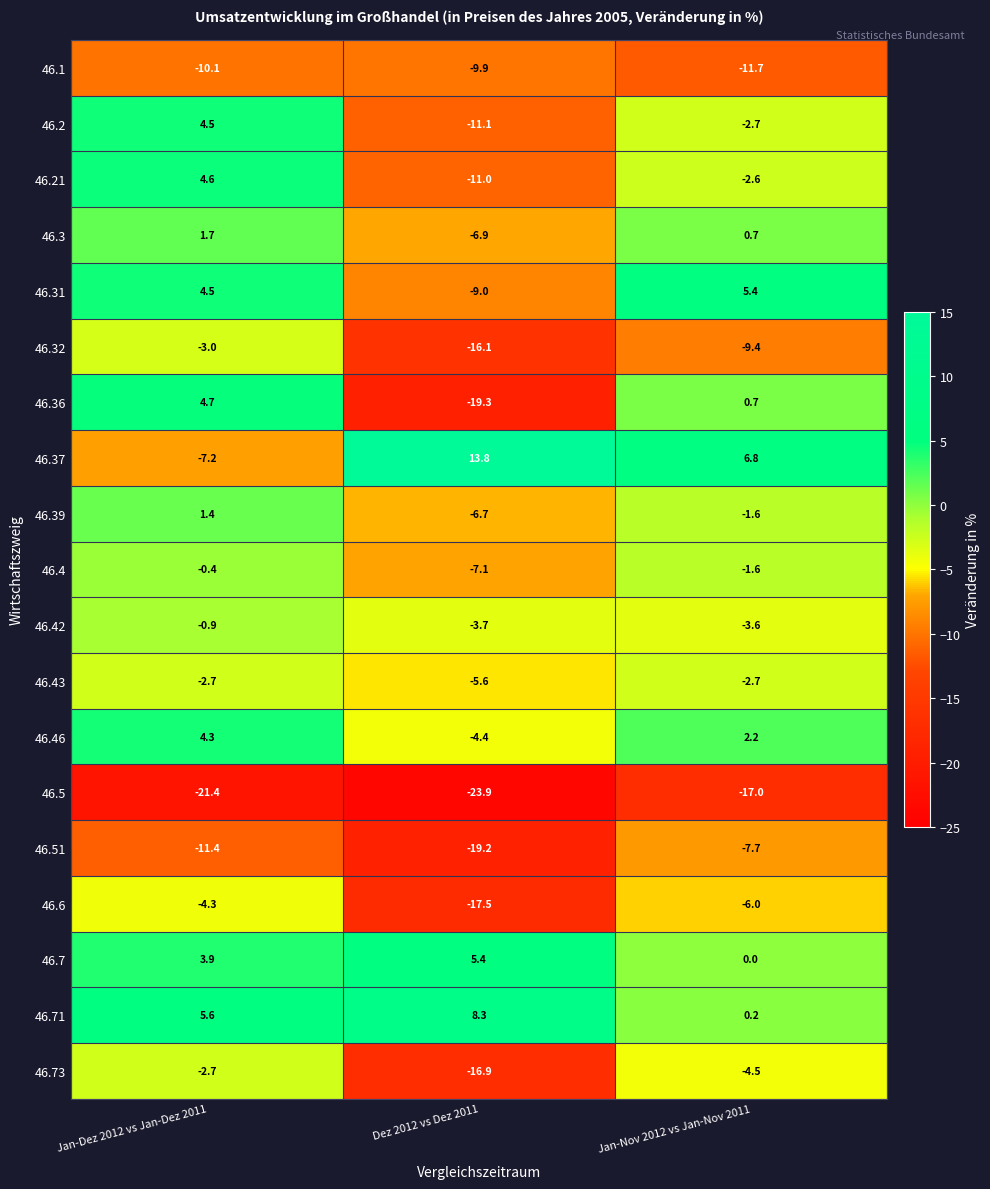

What is the difference between the maximum and second lowest values in the 46.51 series?

3.7